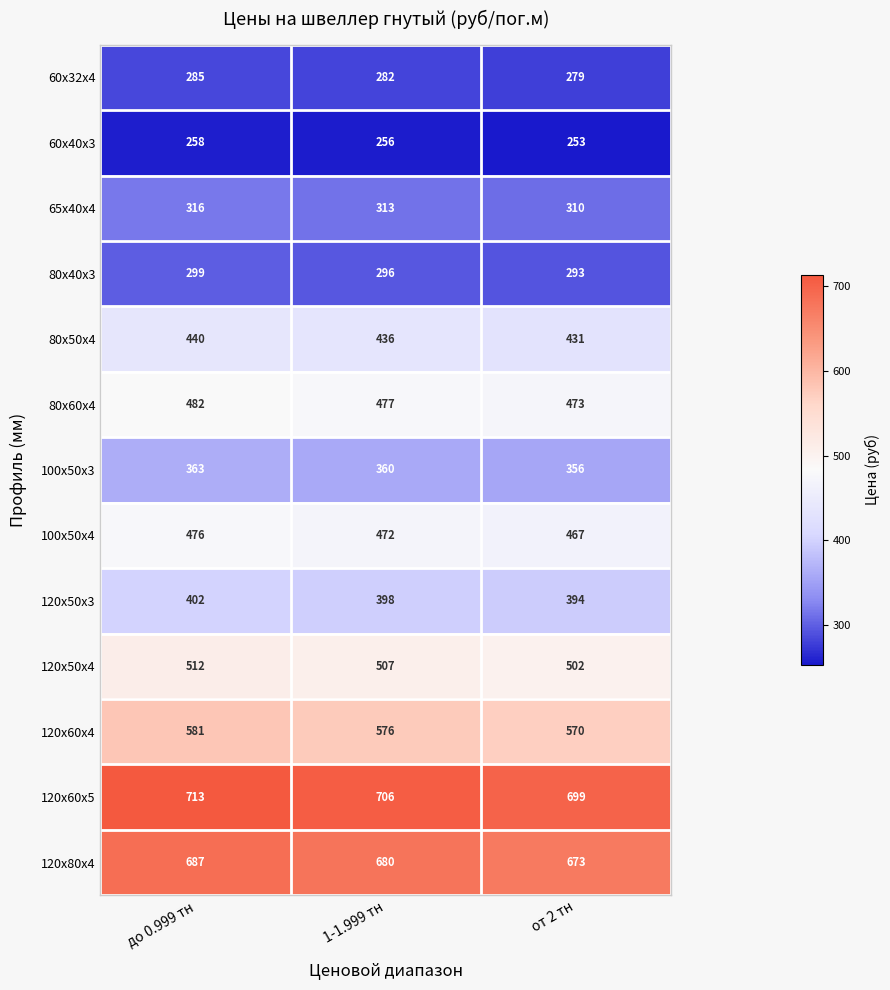

What is the difference between the second highest and minimum values in the 100x50x4 series?

5